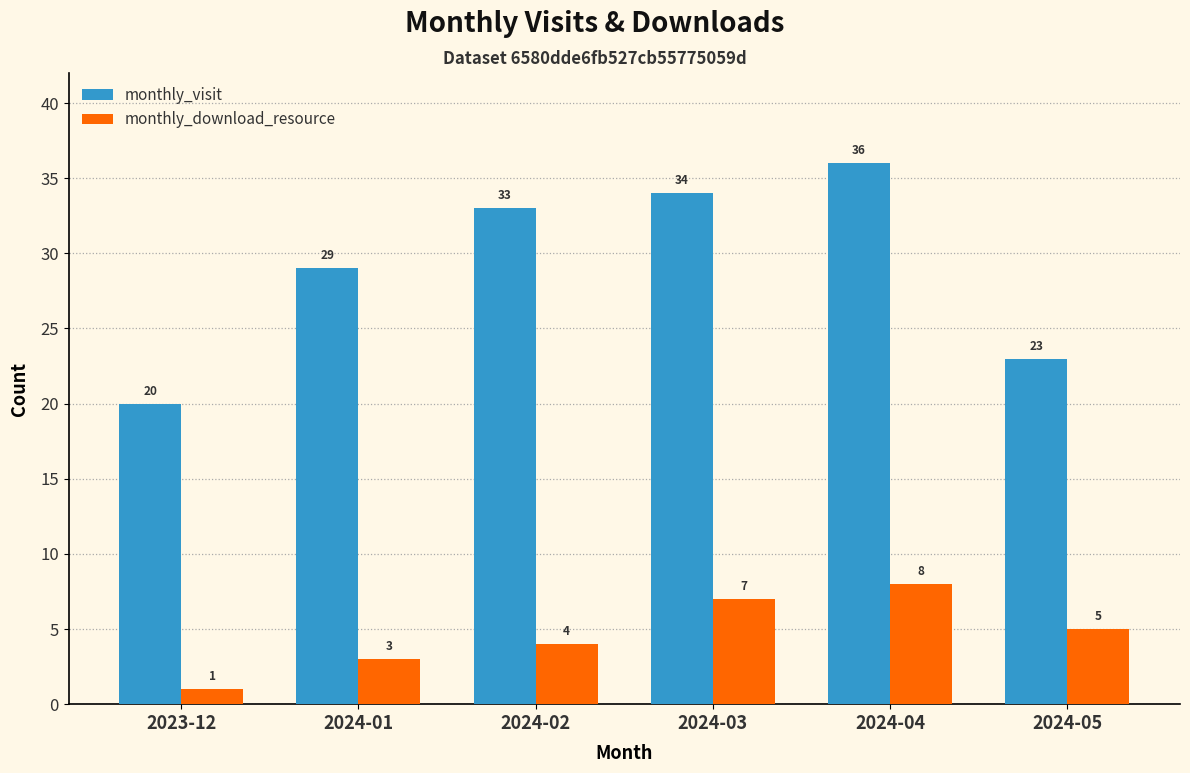

What is the spread (max minus min) of values at 2024-04?

28